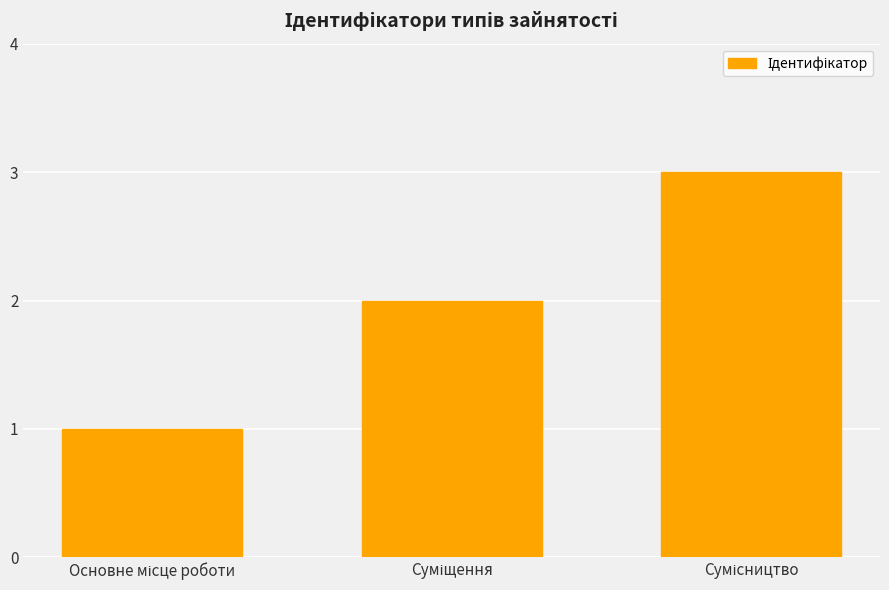

What is the greatest value displayed?

3